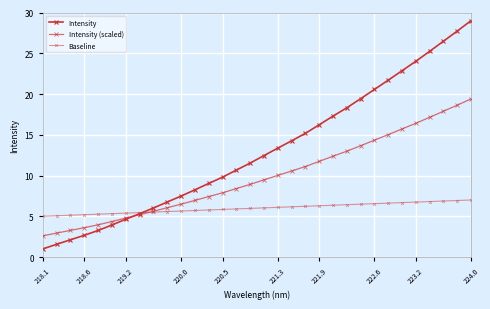

Count the number of categories in the chart.

32